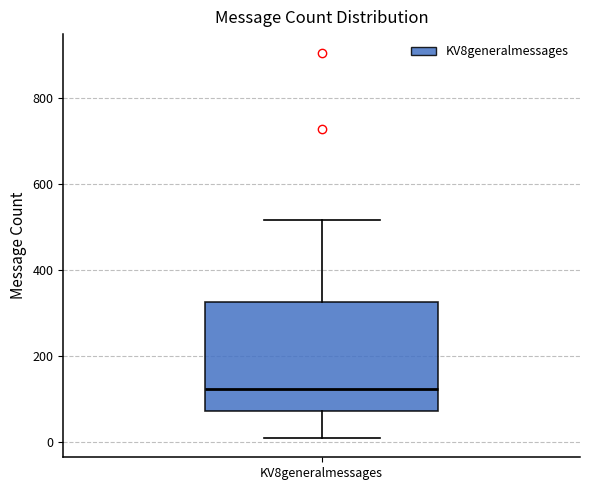

Transcribe this box plot: give where the median line is, the range the box spans, and where the two whiskers end, as read against the y-axis. The values are not printed on the chart, so give them approximately, as read against the axis.

median 120, box 80 to 320, whiskers 20 to 520